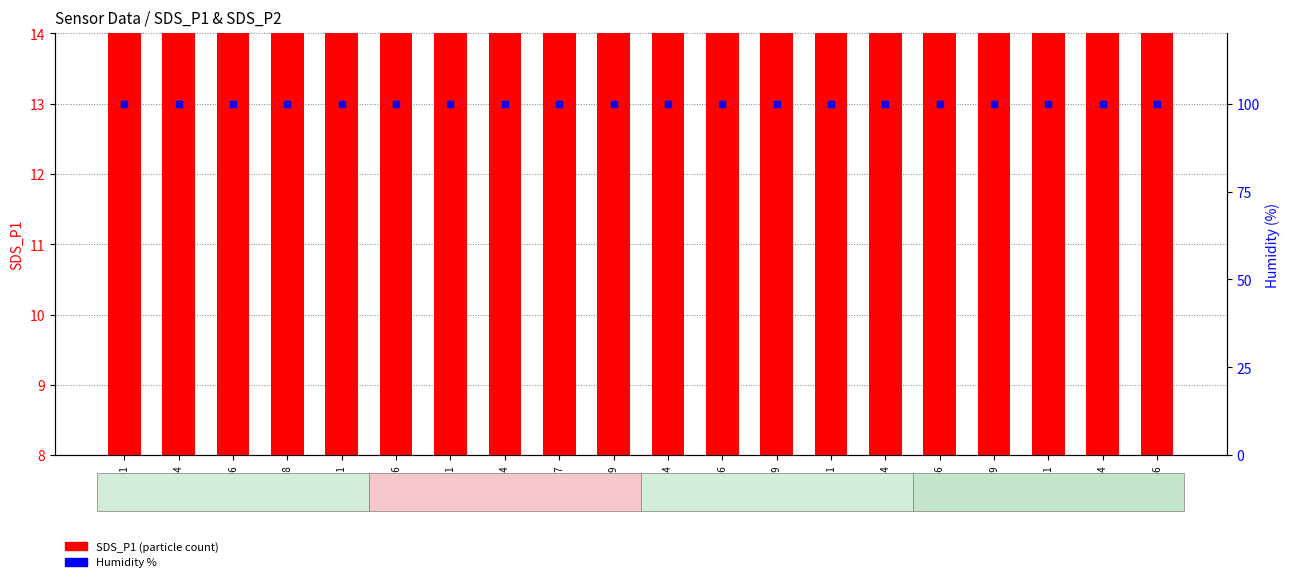

Which series contains the highest Y value?

Humidity